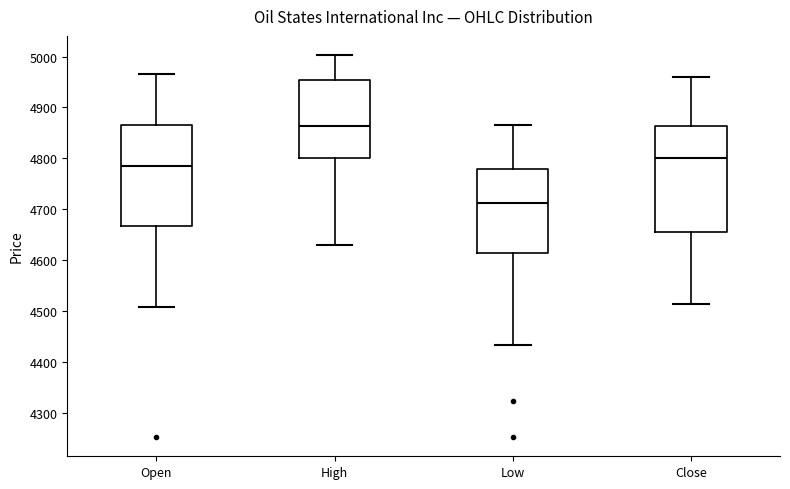

Reading left to right, read every box against the y-axis: the position of its median line, the range the box covers, and the ends of its whiskers. The values are not printed on the chart, so give them approximately, as read against the axis.

Open: median 4780, box 4670 to 4870, whiskers 4510 to 4970
High: median 4860, box 4800 to 4950, whiskers 4630 to 5000
Low: median 4710, box 4610 to 4780, whiskers 4430 to 4870
Close: median 4800, box 4660 to 4860, whiskers 4510 to 4960